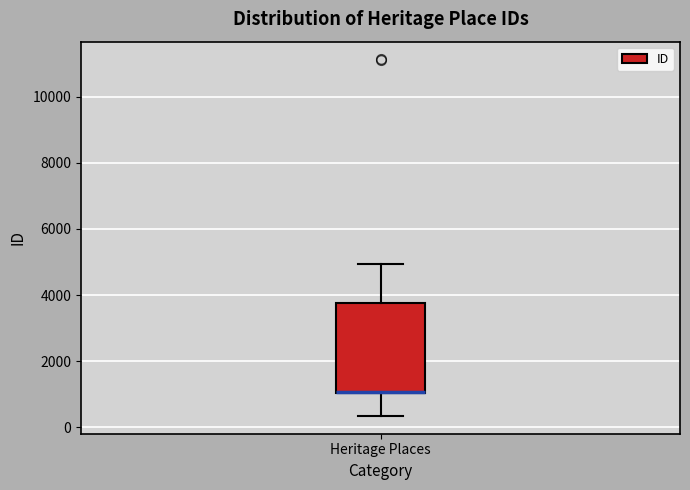

Where is the upper edge of the box for Heritage Places on the y-axis? The values are not printed on the chart, so give them approximately, as read against the axis.

3800